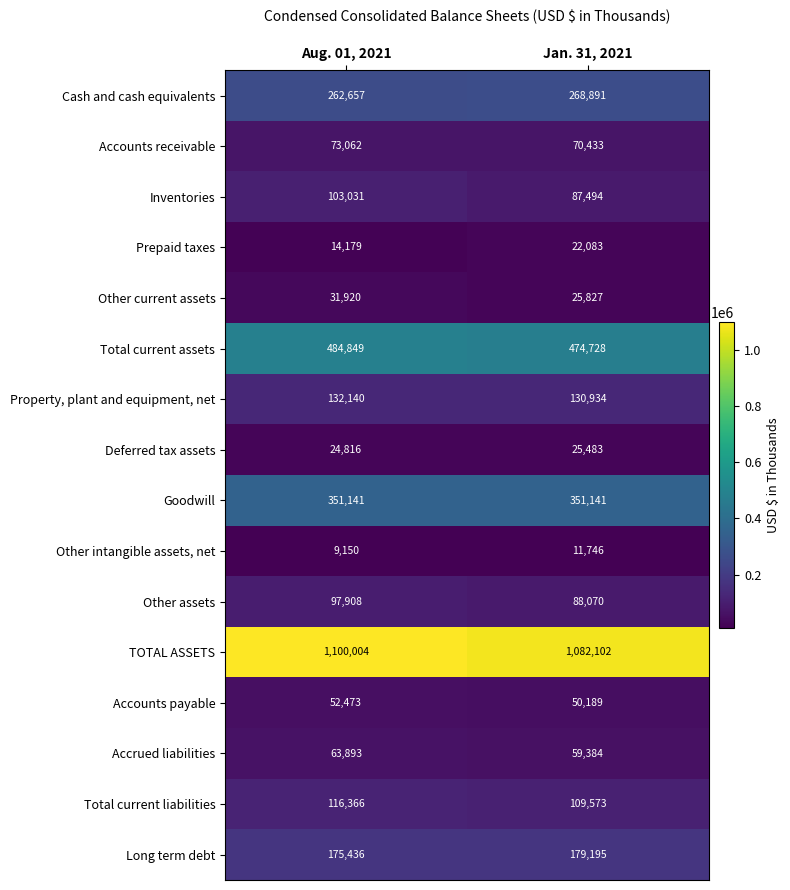

At how many categories does at least one series exceed 687394?

2